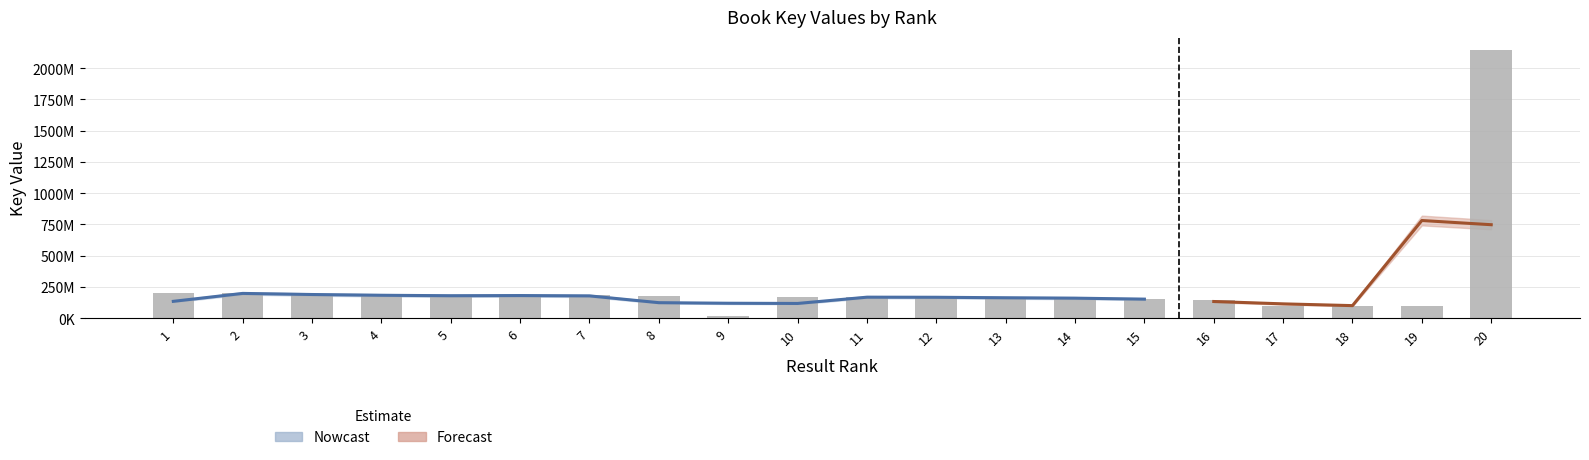

What is the greatest value displayed?

2142382186